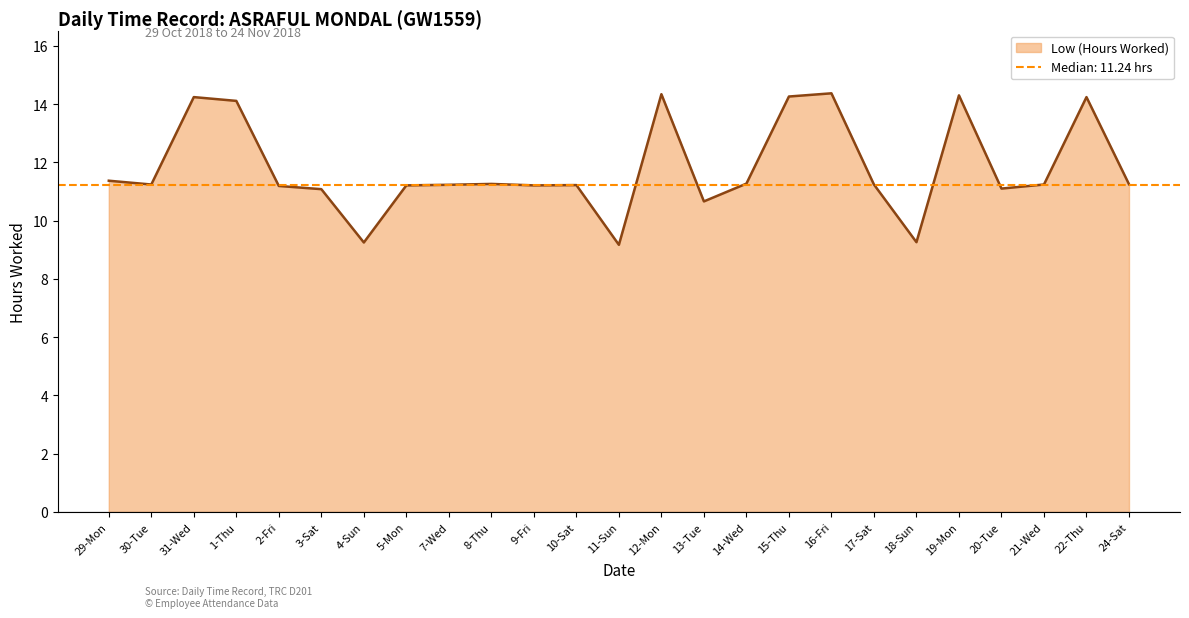

What is the difference between the values at 14-Wed and 9-Fri?

0.1